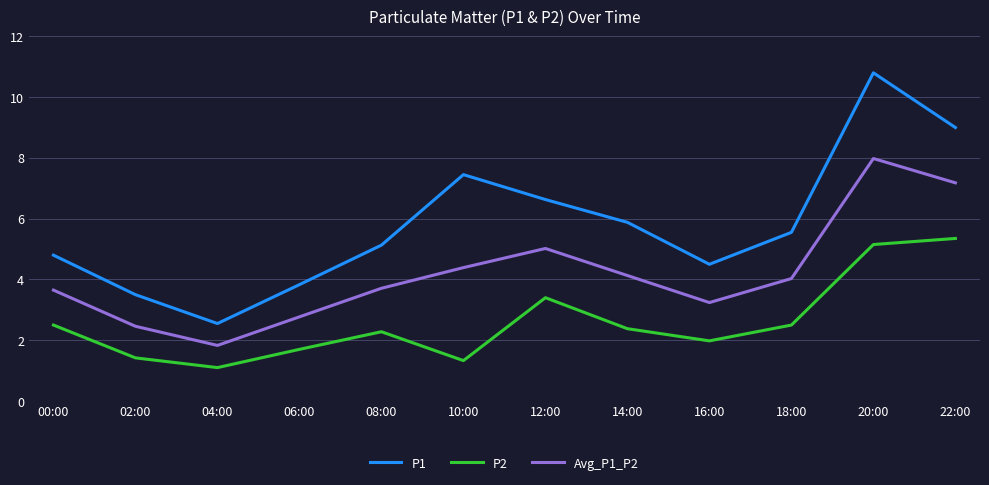

List the labels in order of P1 value, largest first.

20:00, 22:00, 10:00, 12:00, 14:00, 18:00, 08:00, 00:00, 16:00, 06:00, 02:00, 04:00